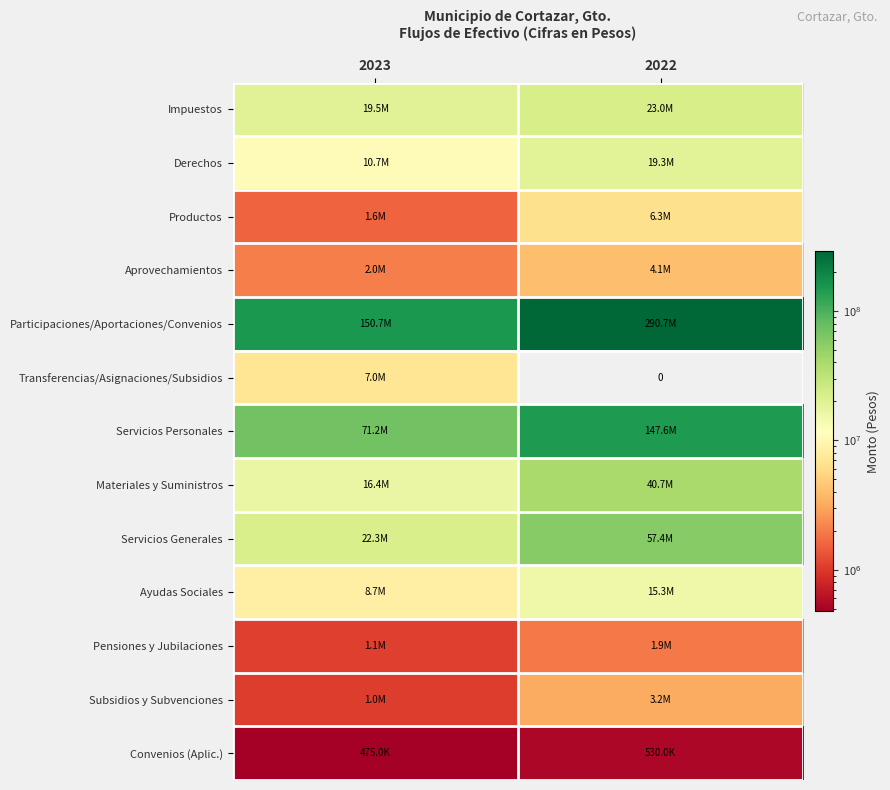

What is the greatest value displayed?

290730135.2